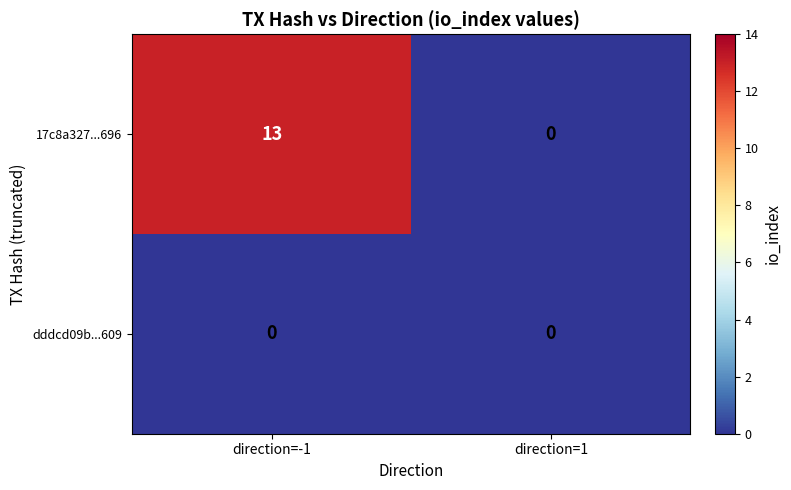

List the series in order of their overall mean, lowest first.

dddcd09b...609, 17c8a327...696